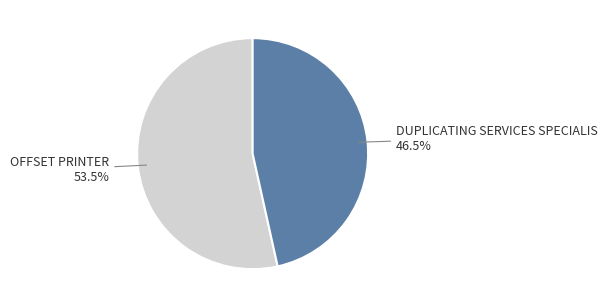

Is there a majority slice in this chart?

Yes